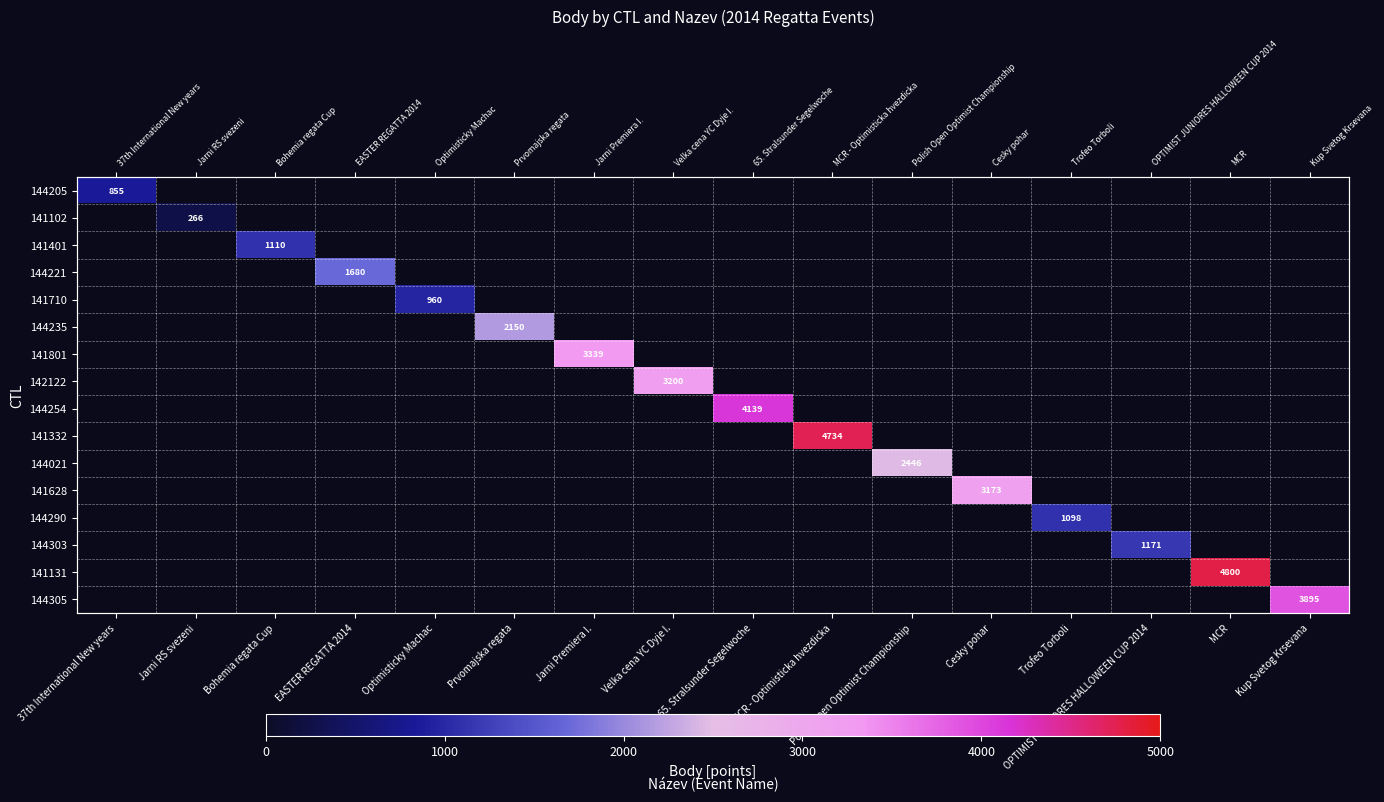

List the labels in order of 144021 value, smallest first.

37th International New years, Jarni RS svezeni, Bohemia regata Cup, EASTER REGATTA 2014, Optimisticky Machac, Prvomajska regata, Jarni Premiera I., Velka cena YC Dyje I., 65. Stralsunder Segelwoche, MCR - Optimisticka hvezdicka, Polish Open Optimist Championship, Cesky pohar, Trofeo Torboli, OPTIMIST JUNIORES HALLOWEEN CUP 2014, MCR, Kup Svetog Krsevana